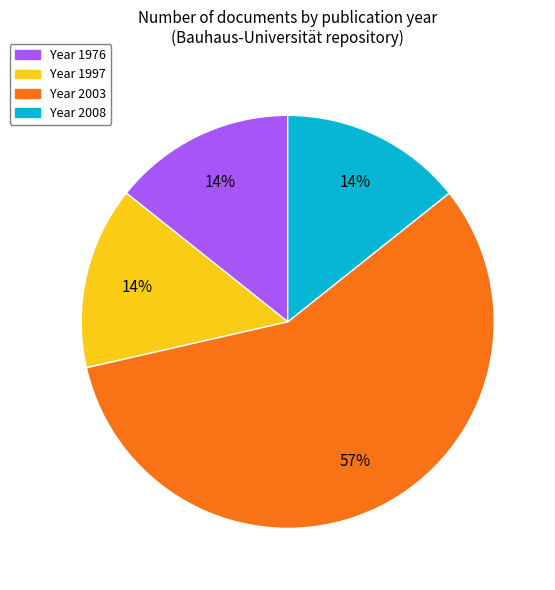

To the nearest percent, what is the average slice percentage?

25%